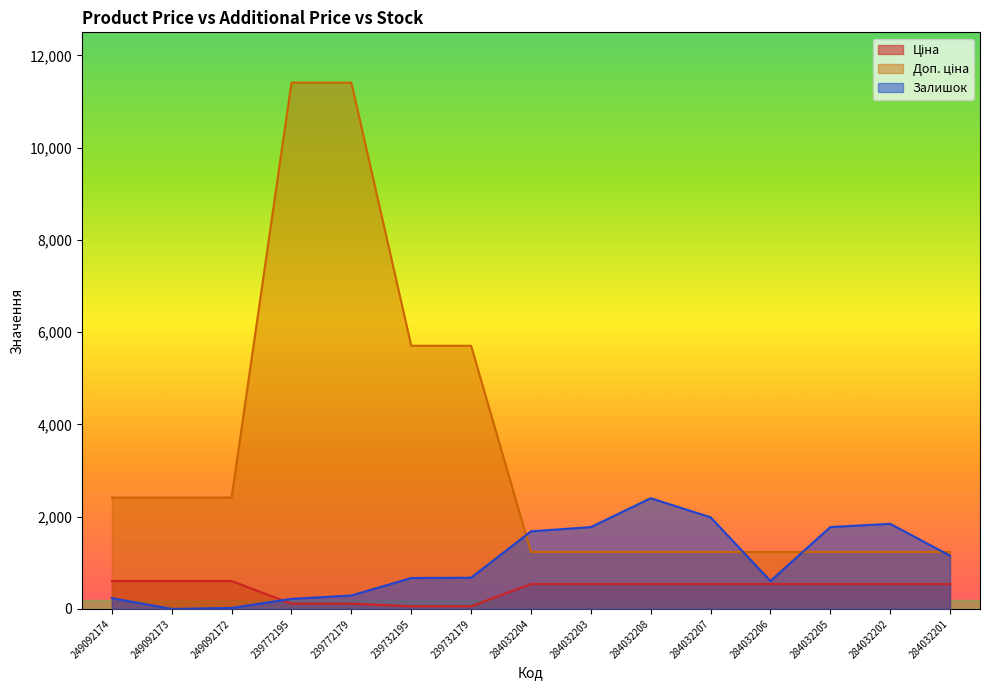

What value does the Ціна series have at 284032202?

539.0